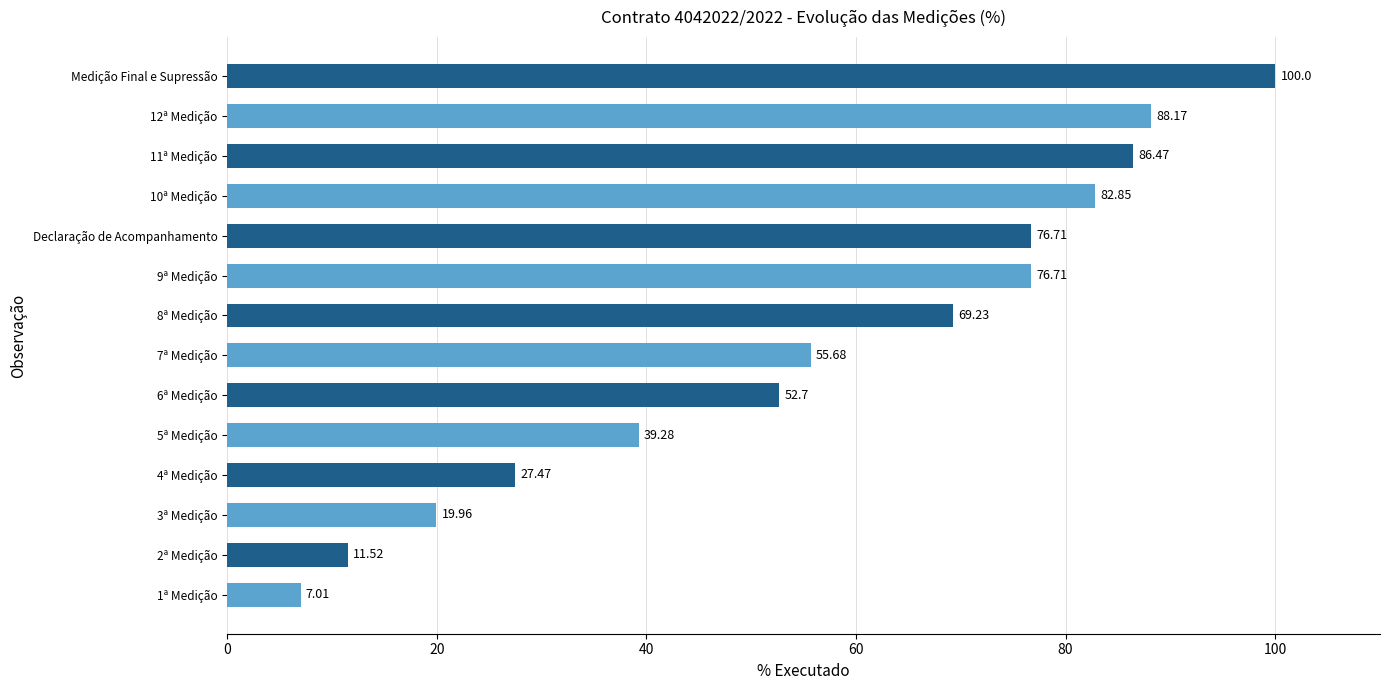

What is the difference between the maximum and minimum values?

93.0